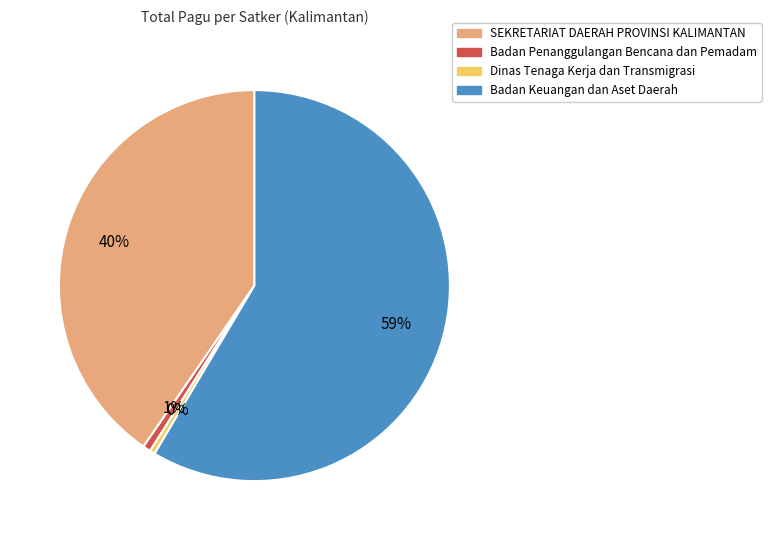

To the nearest percent, what is the average slice percentage?

25%